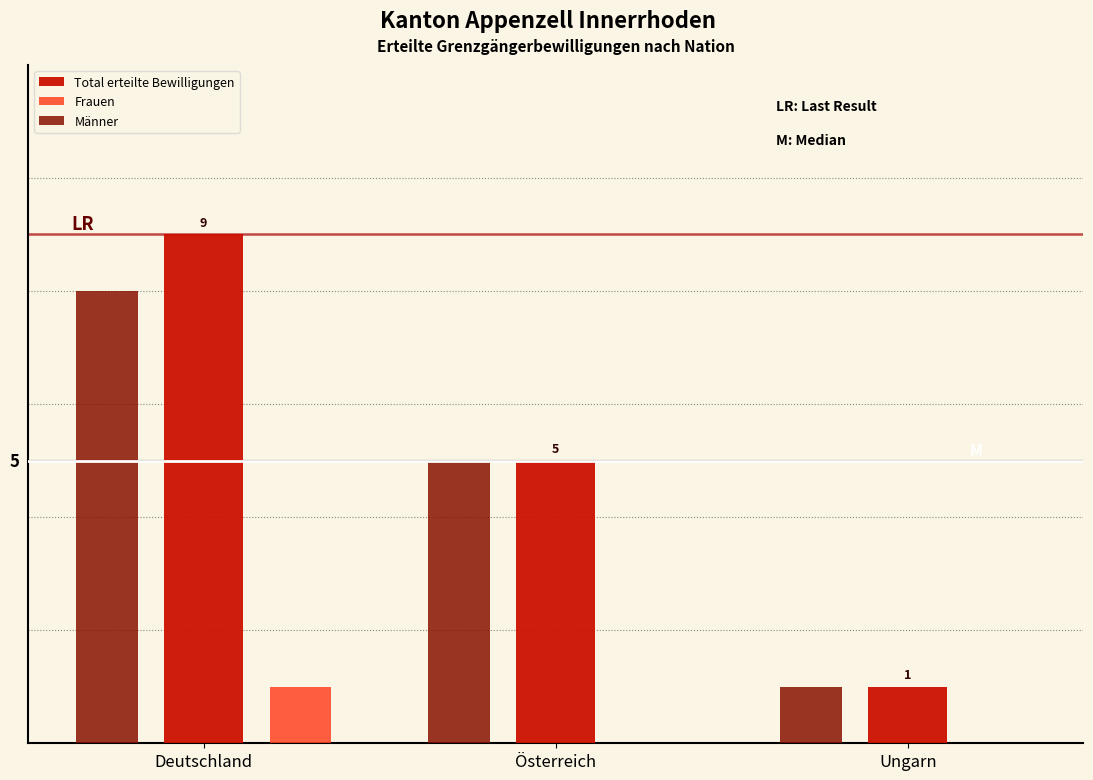

Are the bars grouped side by side (vs. stacked)?

Yes